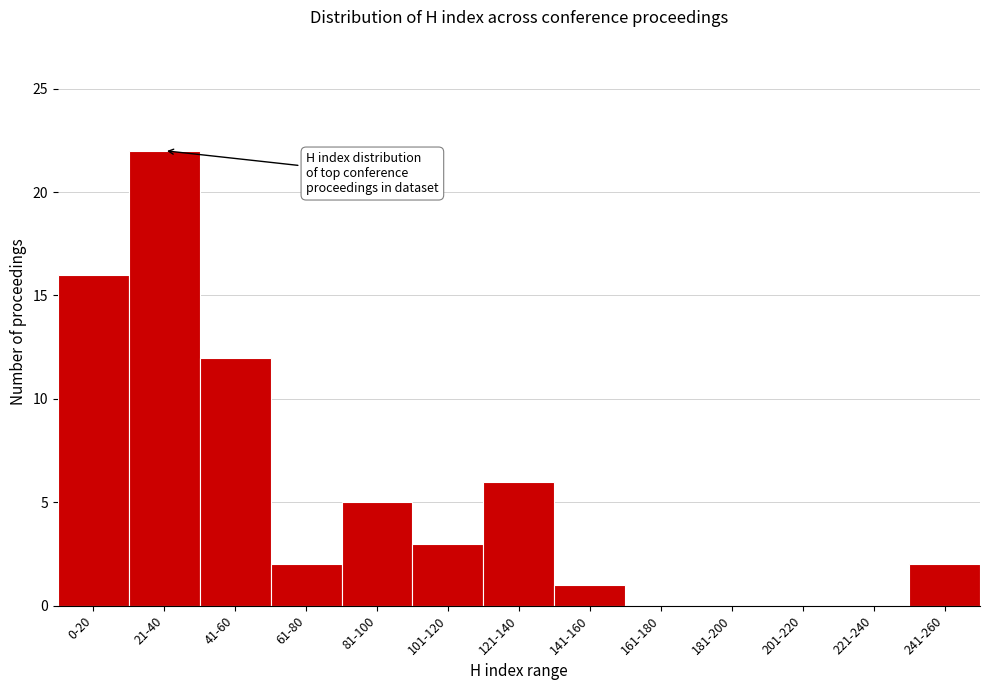

Reading left to right, what are all the values shown in this chart?

0-20=16	21-40=22	41-60=12	61-80=2	81-100=5	101-120=3	121-140=6	141-160=1	161-180=0	181-200=0	201-220=0	221-240=0	241-260=2